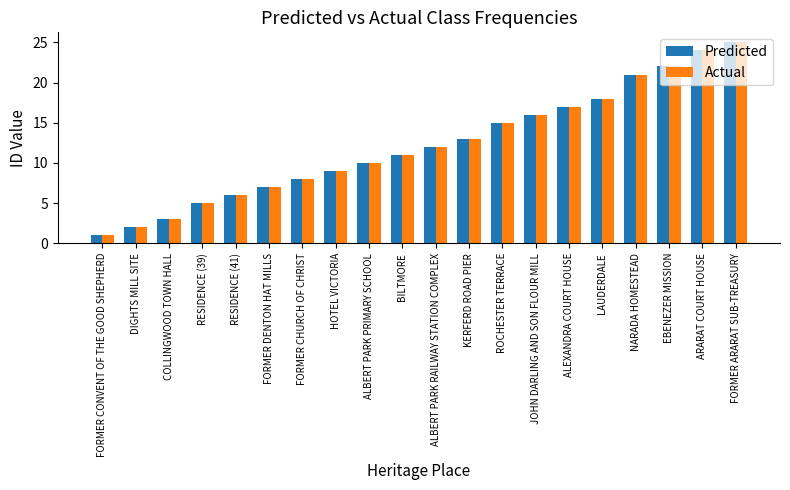

The value of Actual at KERFERD ROAD PIER is 13. True or false?

True